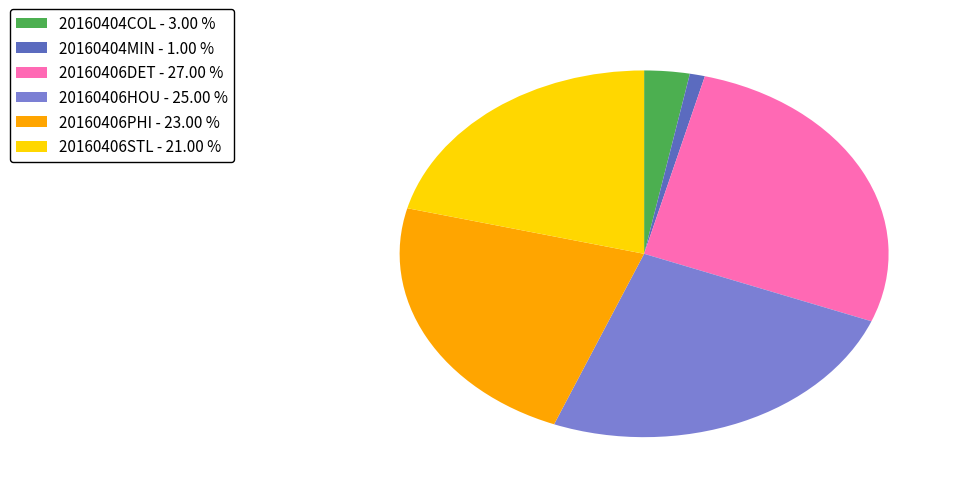

What is the smallest slice in the pie chart?

20160404MIN - 1.00 %